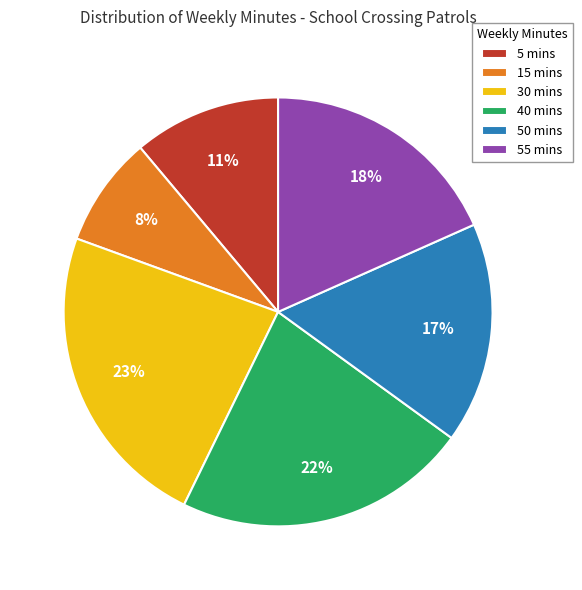

What is the ratio of the value at 55 mins to the value at 50 mins?

1.1